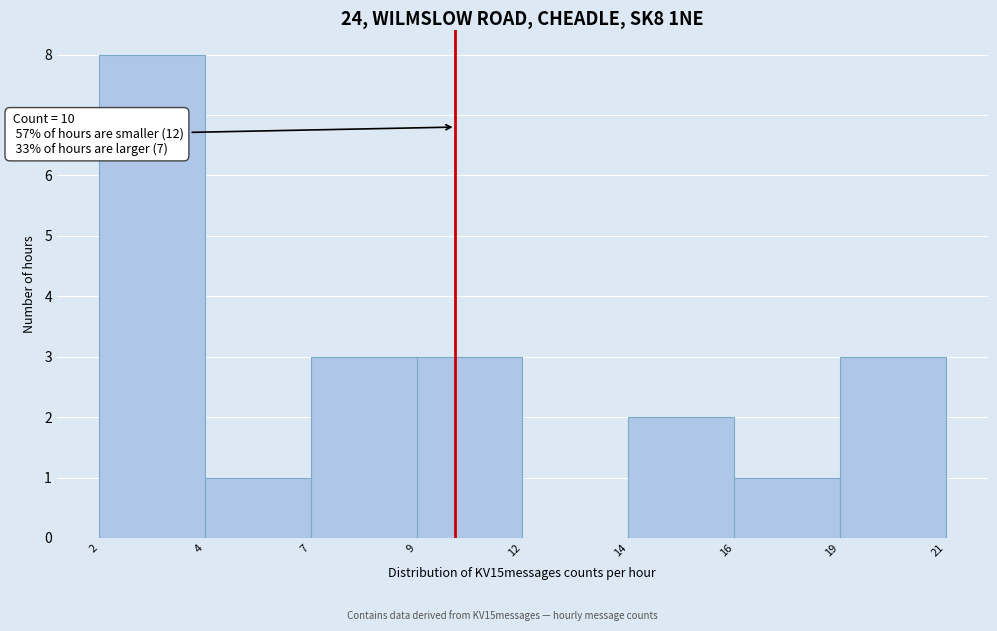

Reading left to right, extract all data points from this chart.

2=8	4=1	7=3	9=3	12=0	14=2	16=1	19=3